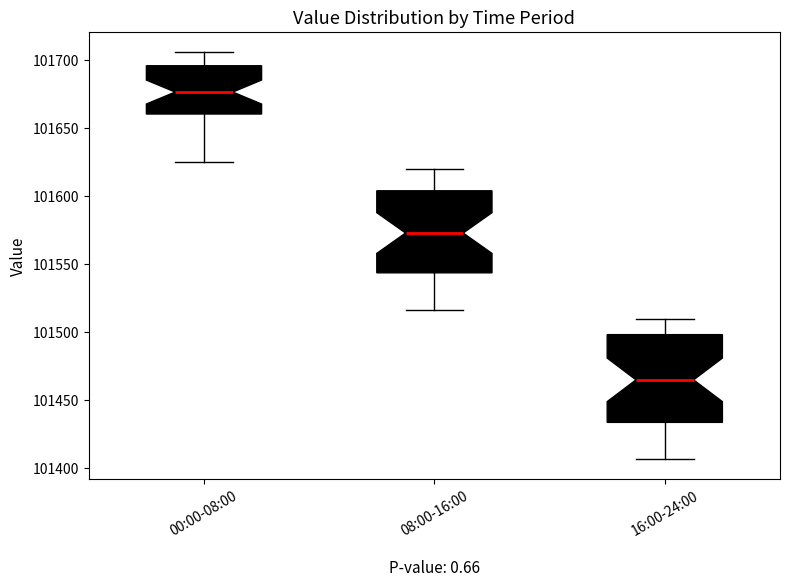

Where is the upper edge of the box for 08:00-16:00 on the y-axis? The values are not printed on the chart, so give them approximately, as read against the axis.

101605